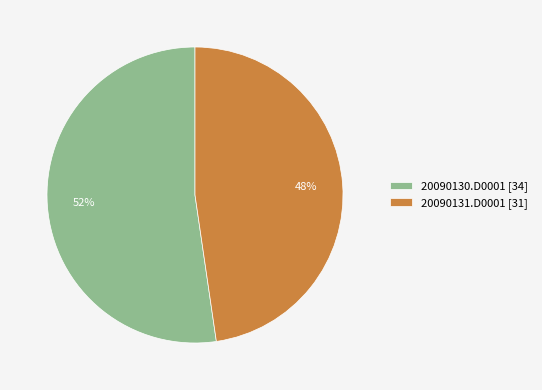

The 20090131.D0001 slice represents 48% of the pie. True or false?

True